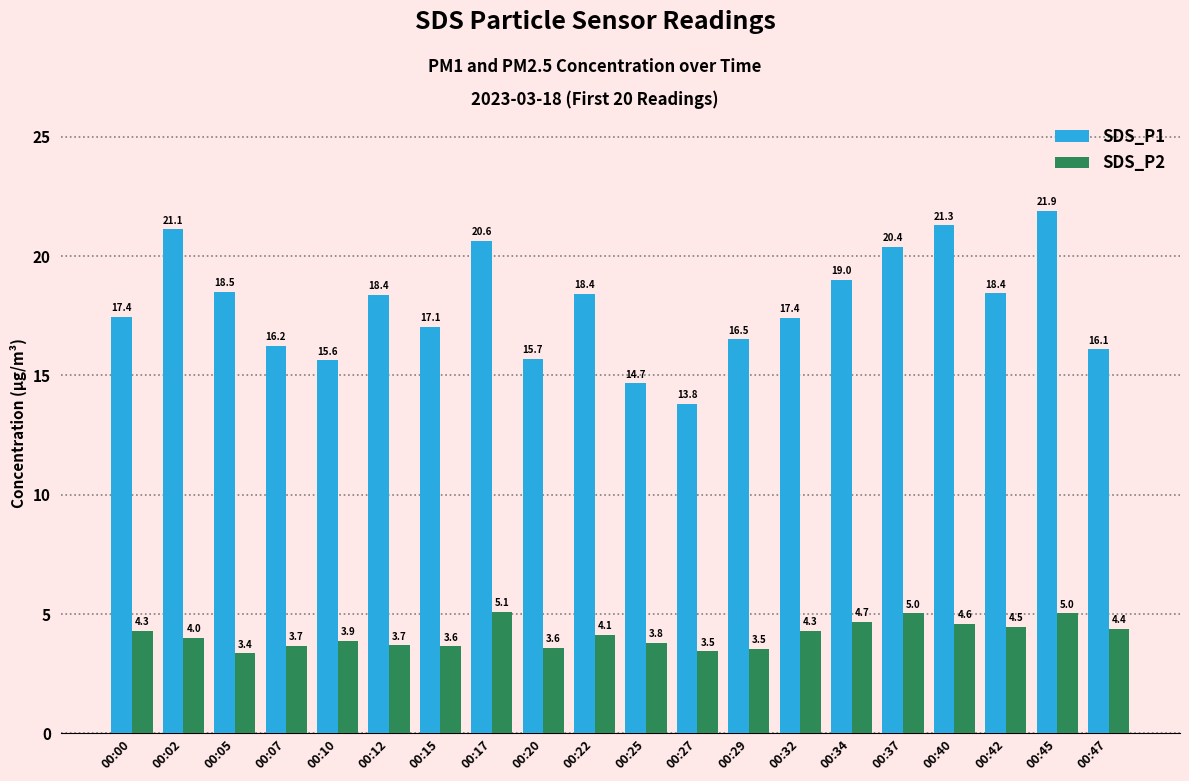

What is the value of the SDS_P1 bar at the 6th from the left?

18.4